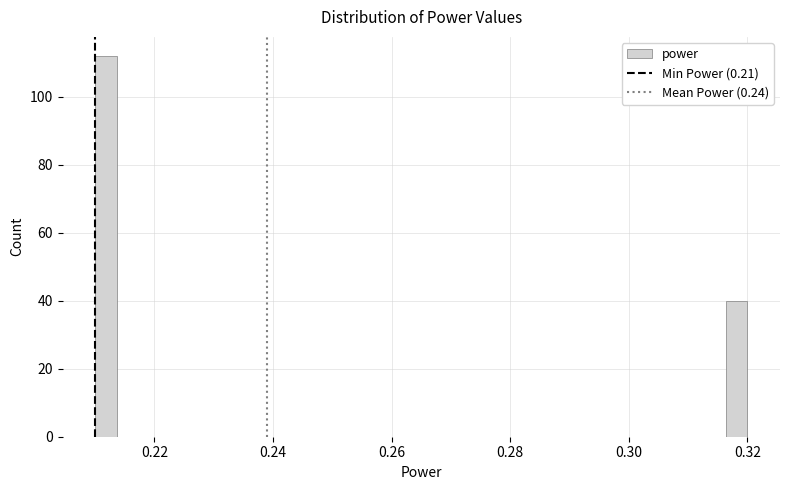

Read against the x-axis, roughly where is the centre of the tallest bar?

0.212